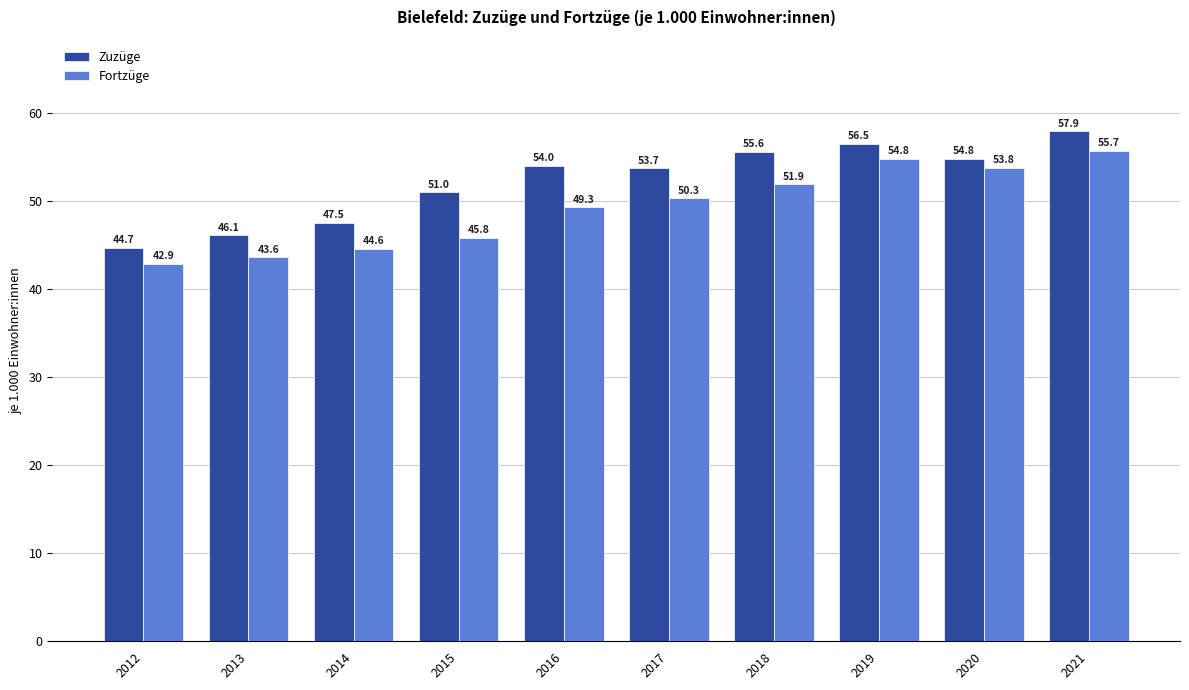

What is the value of the Fortzüge bar at the 2nd from the left?

43.6